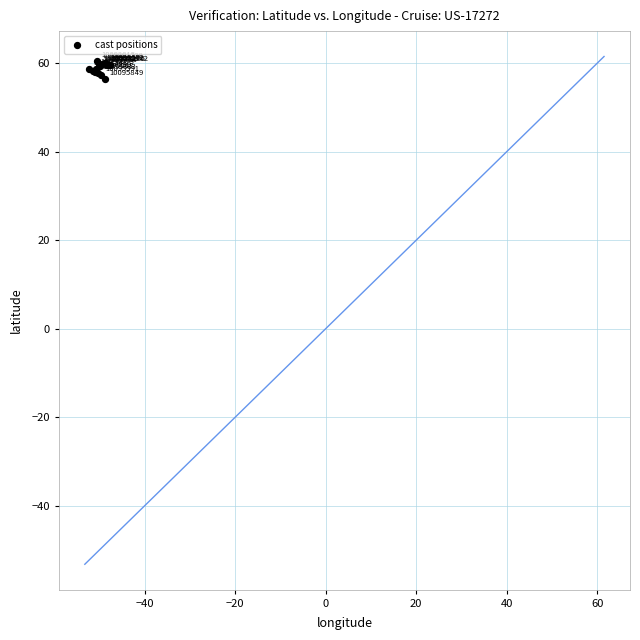

What Y value in the scatter plot is closest to 58?

57.9